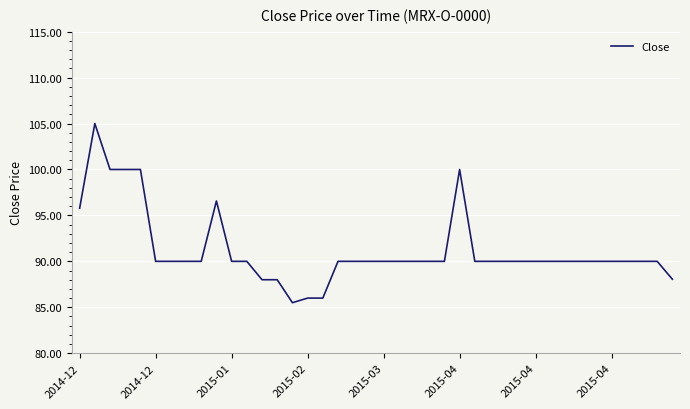

What is the difference between the maximum and minimum values?

19.5